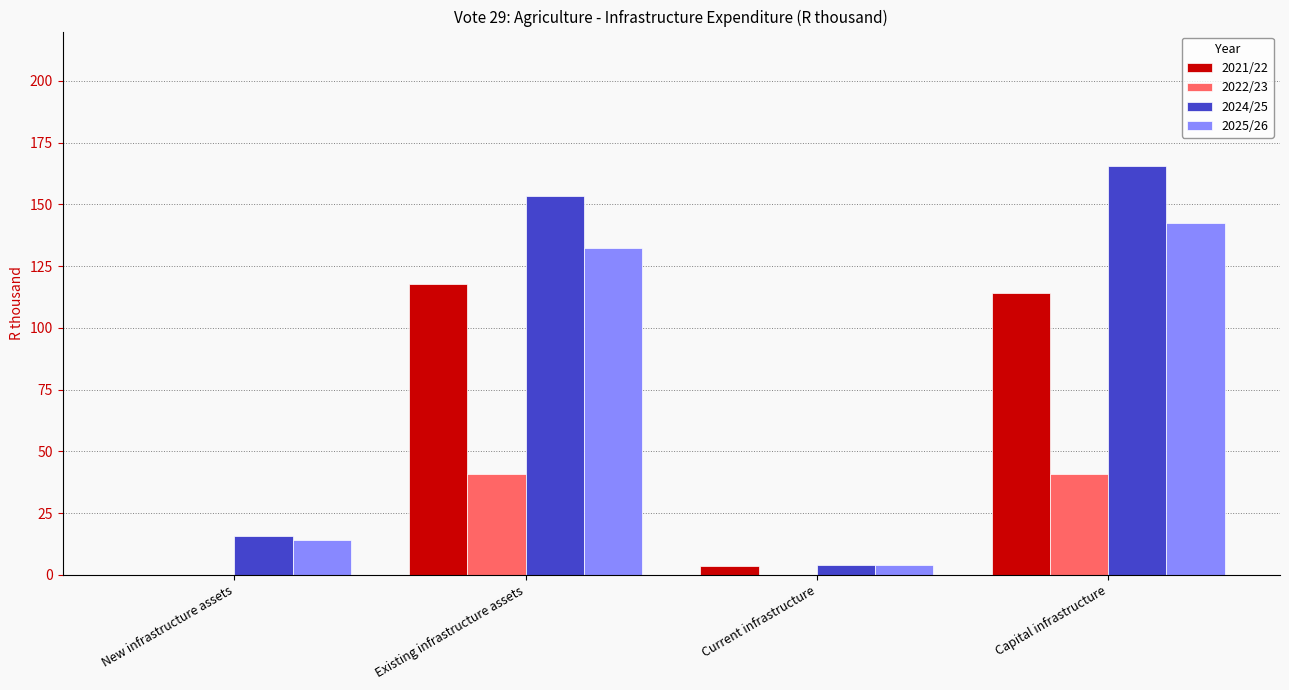

What is the average value of the 2022/23 series?

20.4